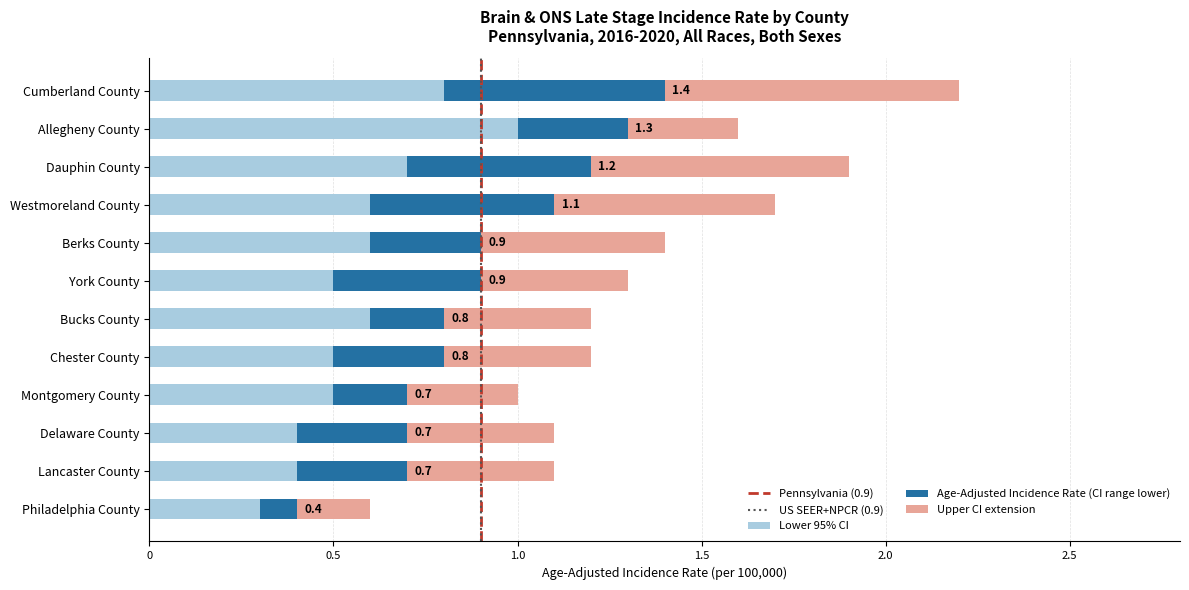

True or false: Lower 95% CI has a value of 0.6 at Bucks County.

True